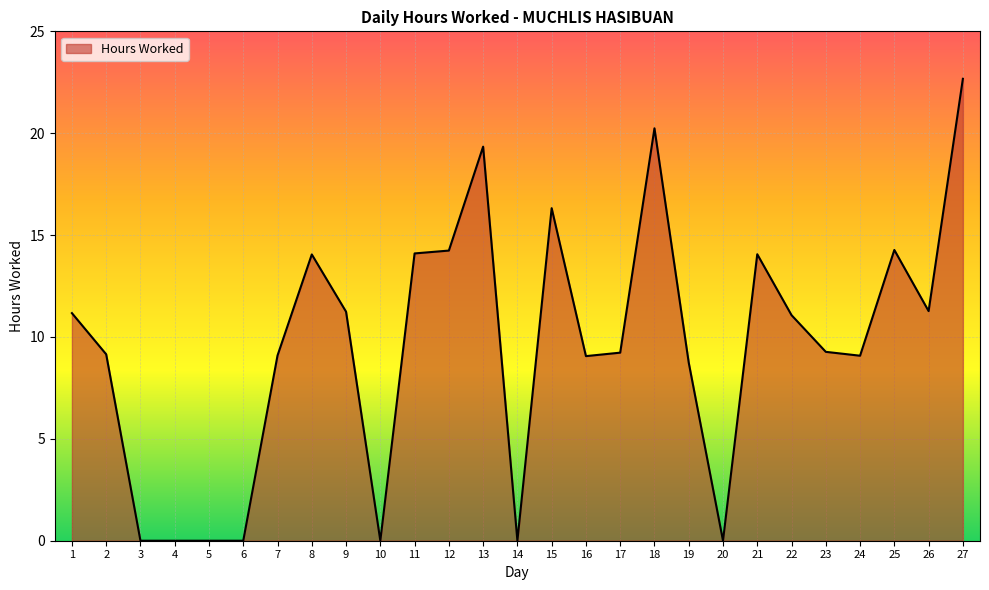

What is the difference between the maximum and minimum values?

22.7